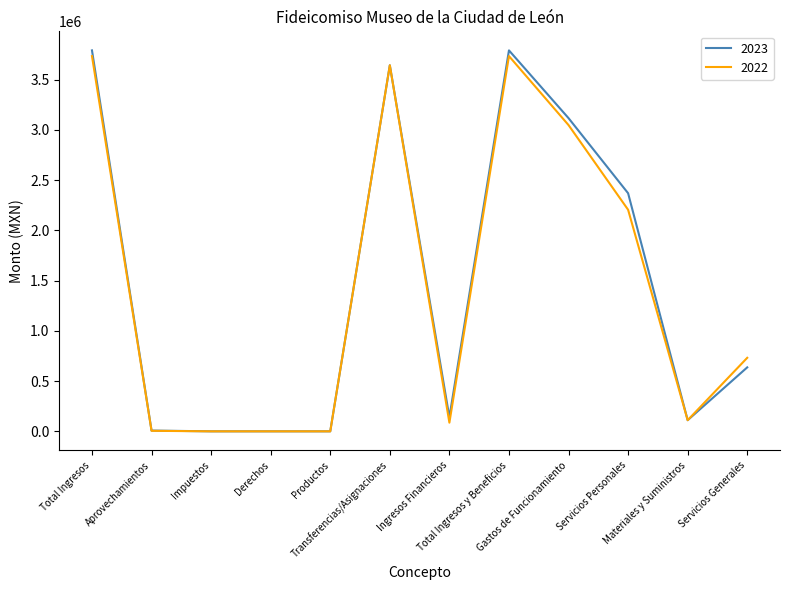

Which series has the largest range (max minus min)?

2023